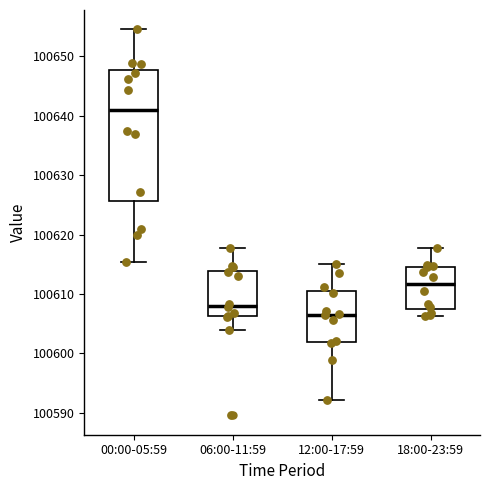

Reading left to right, read every box against the y-axis: the position of its median line, the range the box covers, and the ends of its whiskers. The values are not printed on the chart, so give them approximately, as read against the axis.

00:00-05:59: median 100641, box 100626 to 100648, whiskers 100615 to 100655
06:00-11:59: median 100608, box 100606 to 100614, whiskers 100604 to 100618
12:00-17:59: median 100607, box 100602 to 100610, whiskers 100592 to 100615
18:00-23:59: median 100612, box 100608 to 100615, whiskers 100606 to 100618